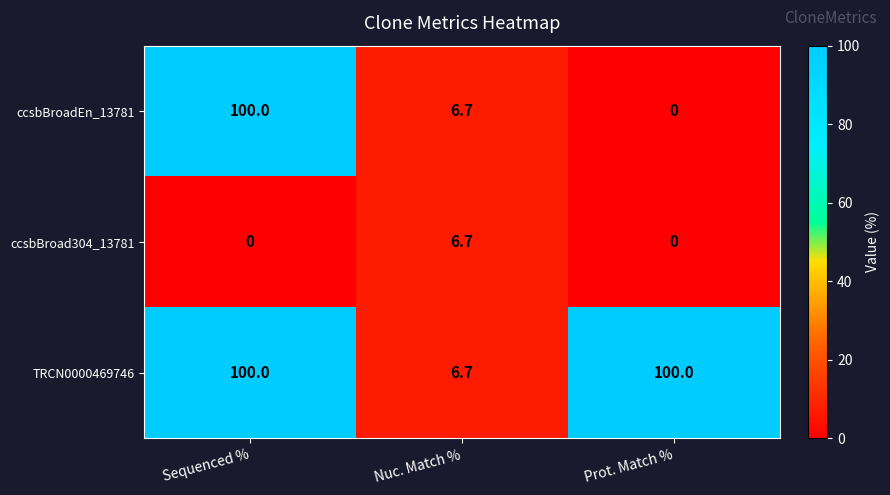

Count the number of data series in this chart.

3